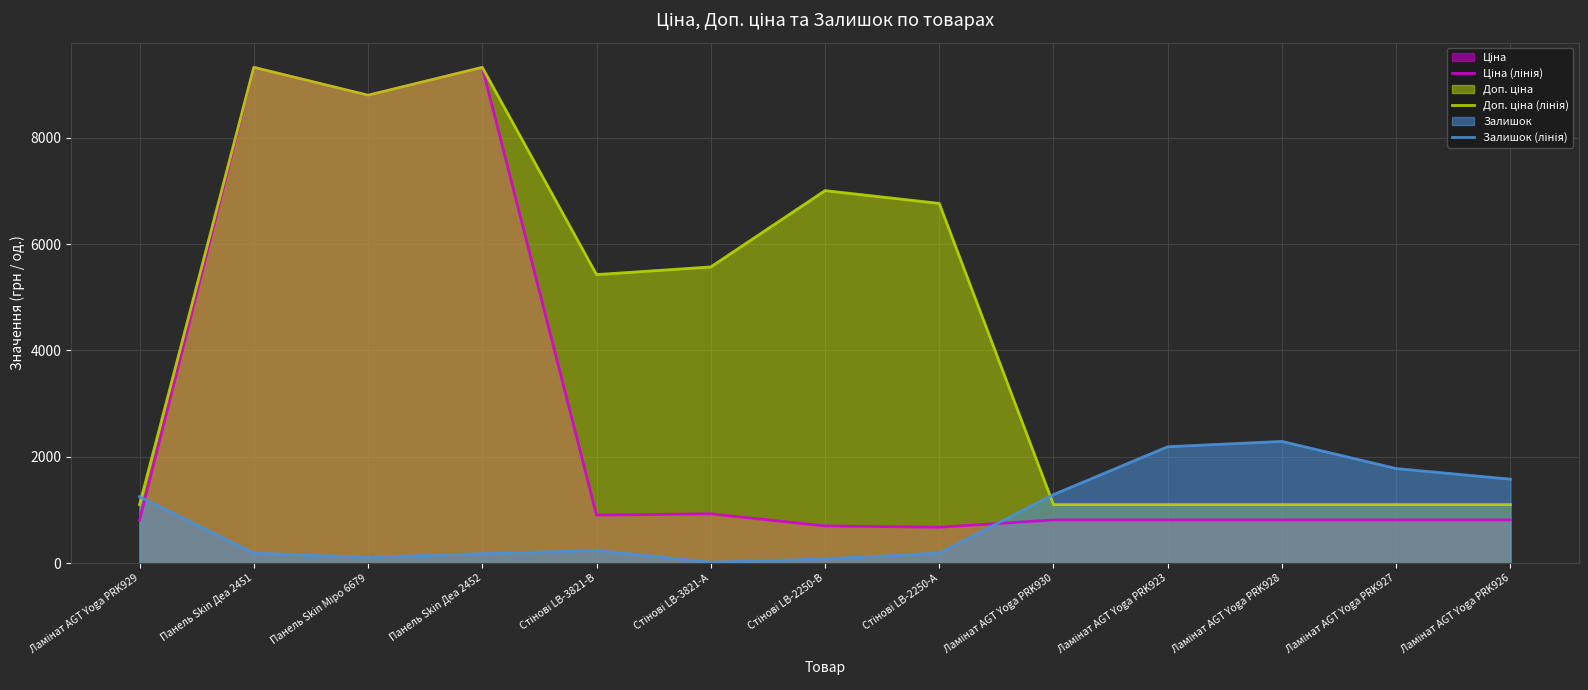

List the series in order of their peak value, lowest first.

Залишок (лінія), Ціна (лінія), Доп. ціна (лінія)